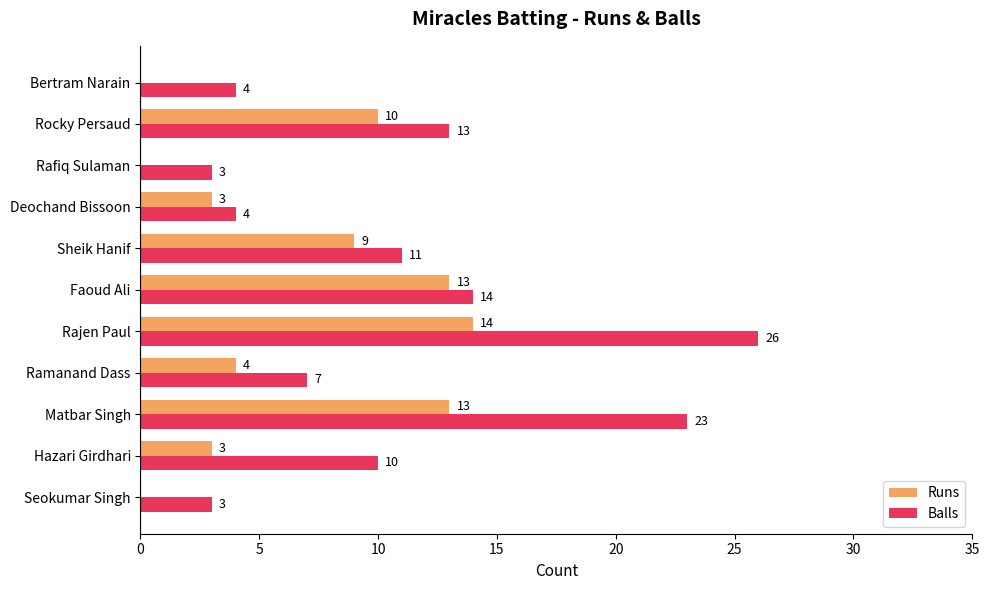

What is the sum of the Balls values at Hazari Girdhari and Sheik Hanif?

21